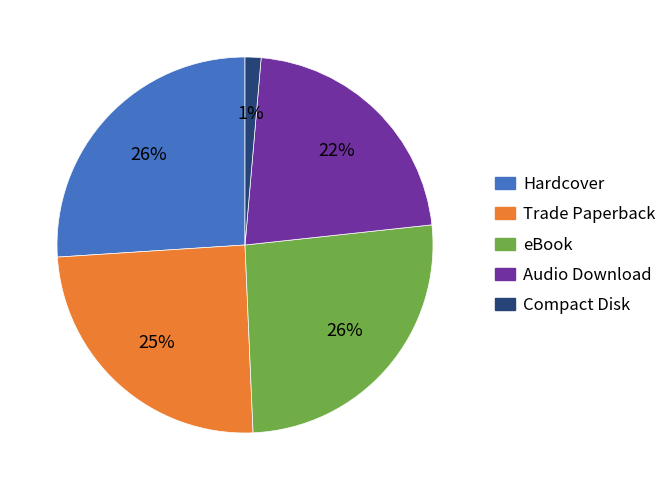

To the nearest percent, what is the average slice percentage?

20%